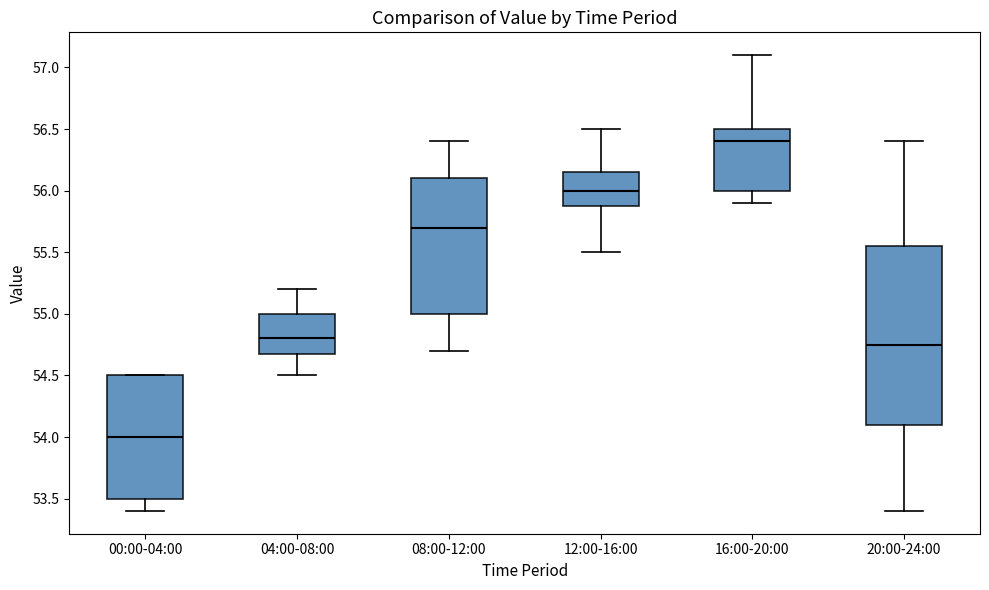

Reading left to right, read every box against the y-axis: the position of its median line, the range the box covers, and the ends of its whiskers. The values are not printed on the chart, so give them approximately, as read against the axis.

00:00-04:00: median 54.00, box 53.50 to 54.50, whiskers 53.40 to 54.50
04:00-08:00: median 54.80, box 54.70 to 55.00, whiskers 54.50 to 55.20
08:00-12:00: median 55.70, box 55.00 to 56.10, whiskers 54.70 to 56.40
12:00-16:00: median 56.00, box 55.90 to 56.15, whiskers 55.50 to 56.50
16:00-20:00: median 56.40, box 56.00 to 56.50, whiskers 55.90 to 57.10
20:00-24:00: median 54.75, box 54.10 to 55.55, whiskers 53.40 to 56.40